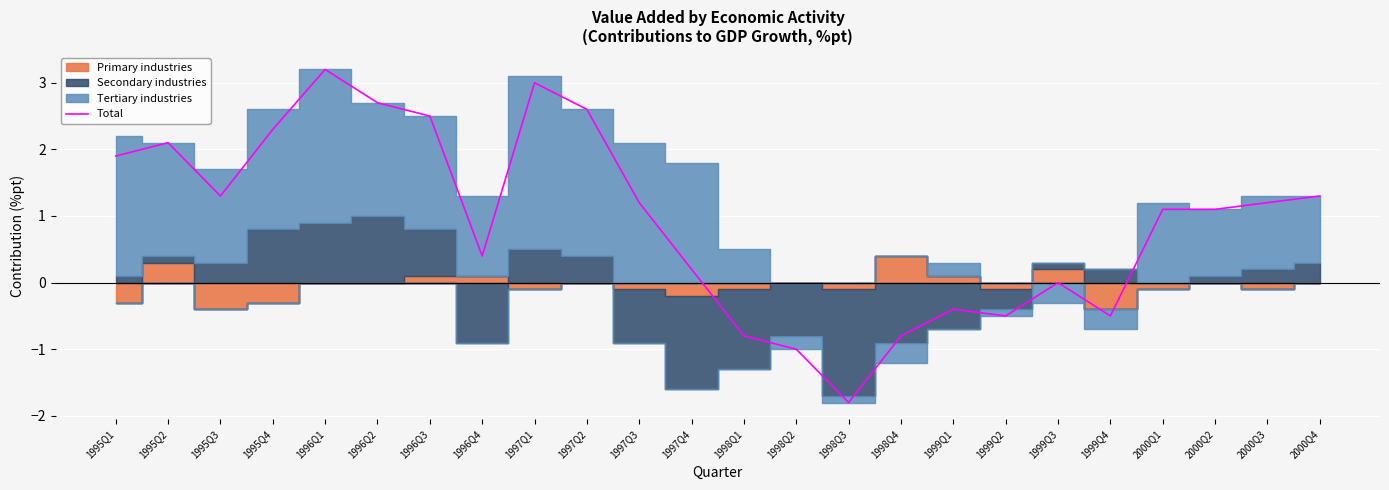

Reading right to left, list all the values displayed in this chart.

1.3	1.2	1.1	1.1	-0.5	0.0	-0.5	-0.4	-0.8	-1.8	-1.0	-0.8	0.2	1.2	2.6	3.0	0.4	2.5	2.7	3.2	2.3	1.3	2.1	1.9